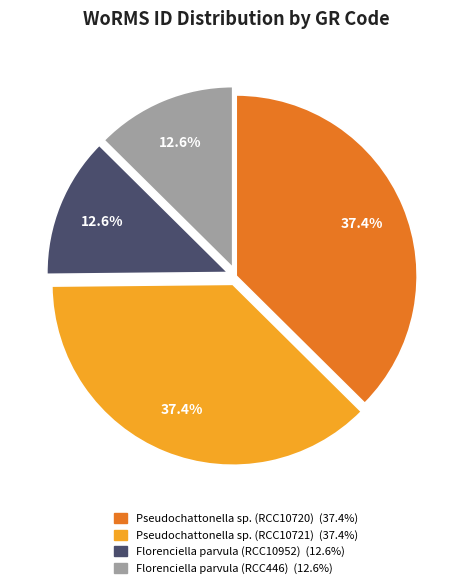

True or false: Florenciella parvula (RCC10952) accounts for 13% of the total.

True